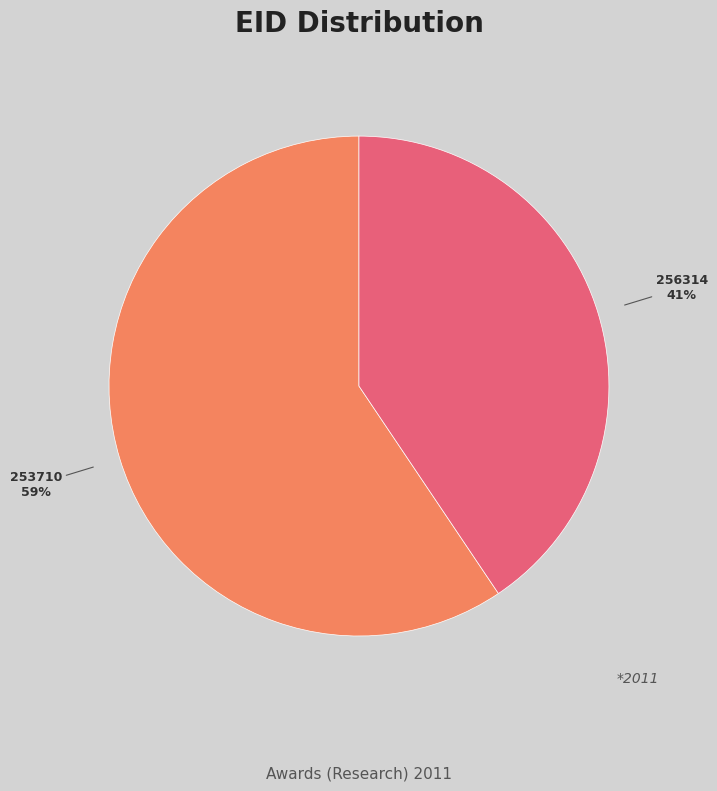

How many segments does this pie chart have?

2